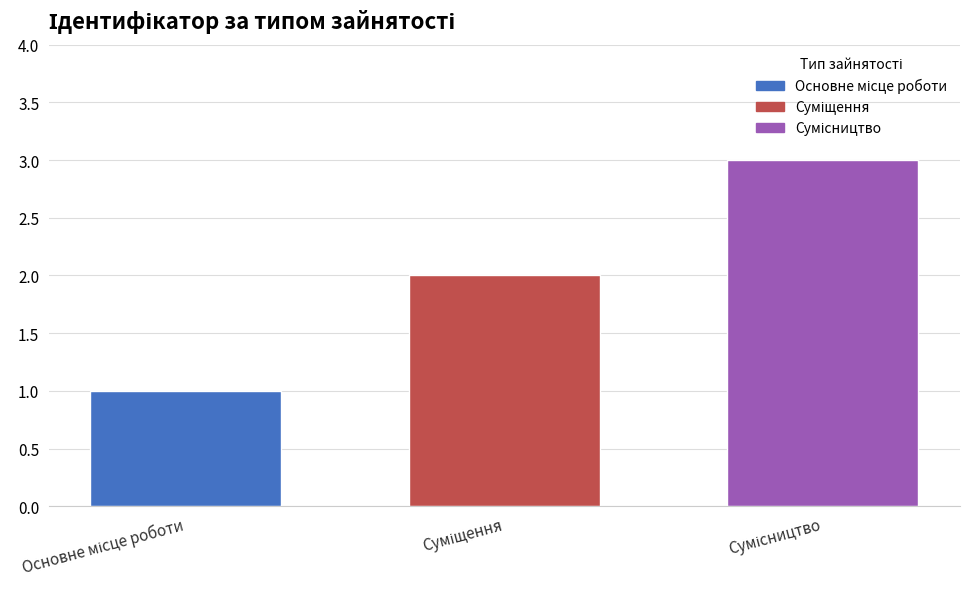

What is the sum of all values?

6